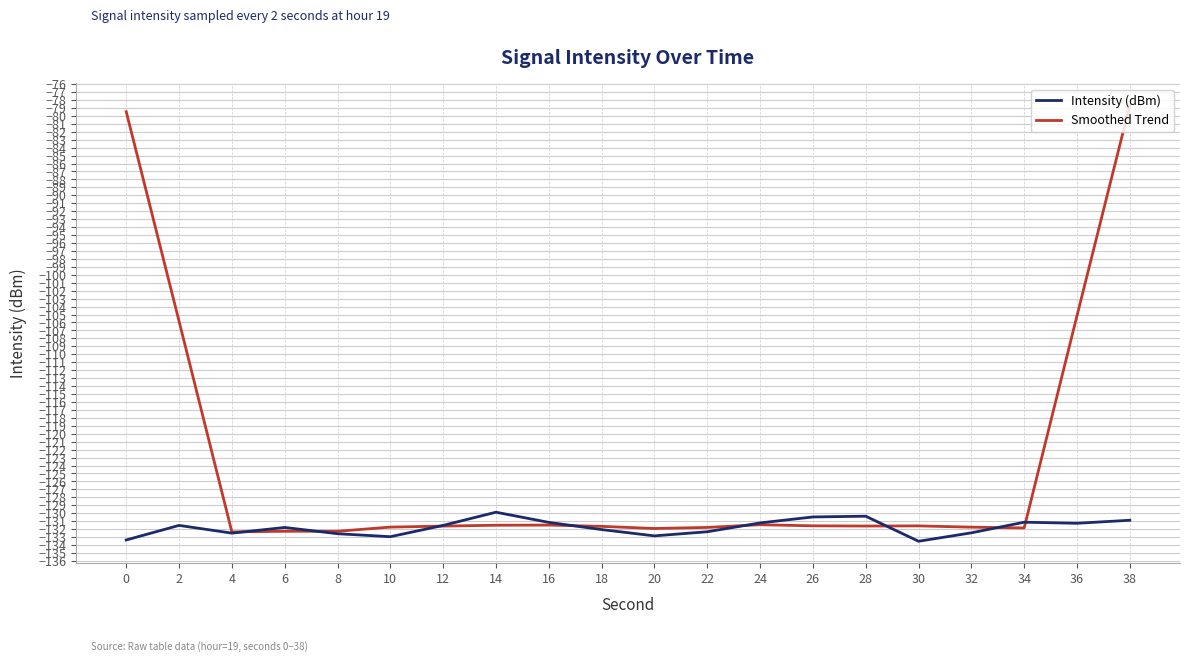

Rank the series at 36 from highest to lowest value.

Smoothed Trend, Intensity (dBm)